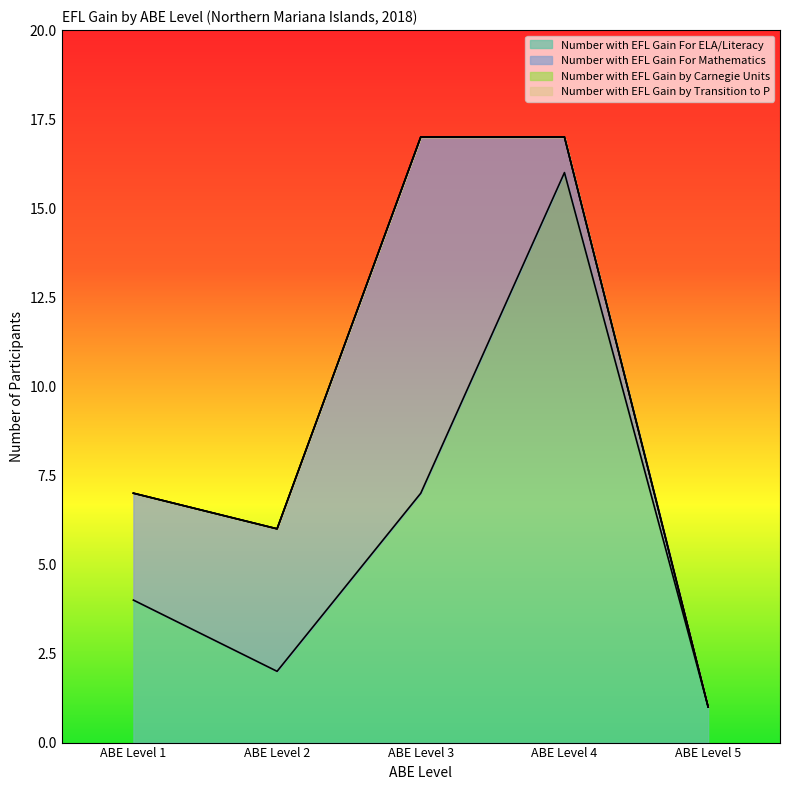

True or false: Number with EFL Gain For Mathematics has more than 2 interior local peaks.

False